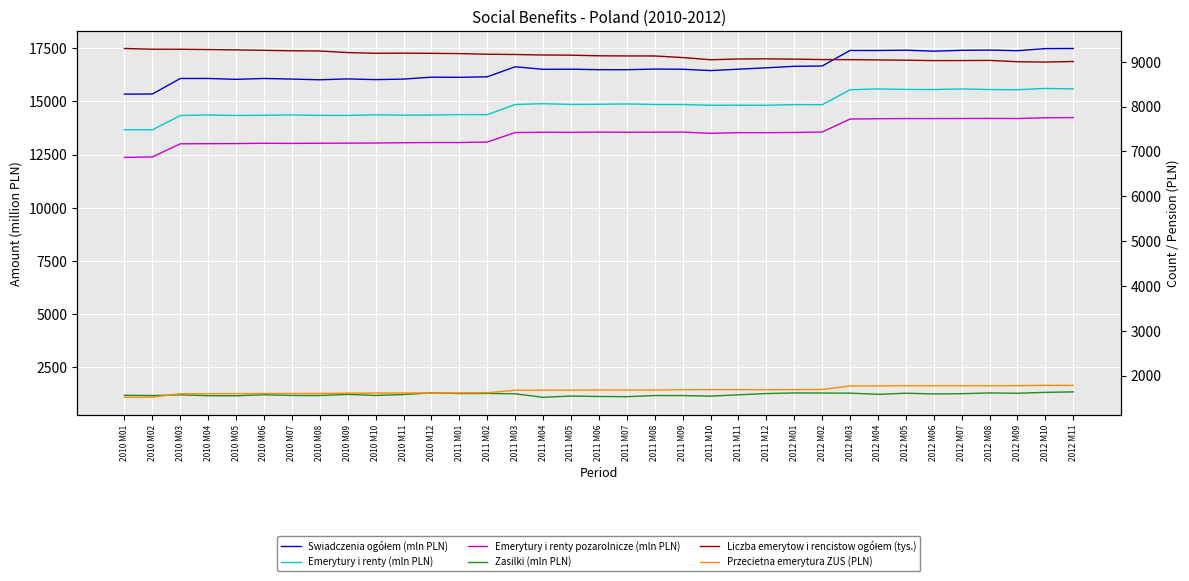

True or false: Zasilki (mln PLN) has a value of 1309.8 at 2010 M12.

True